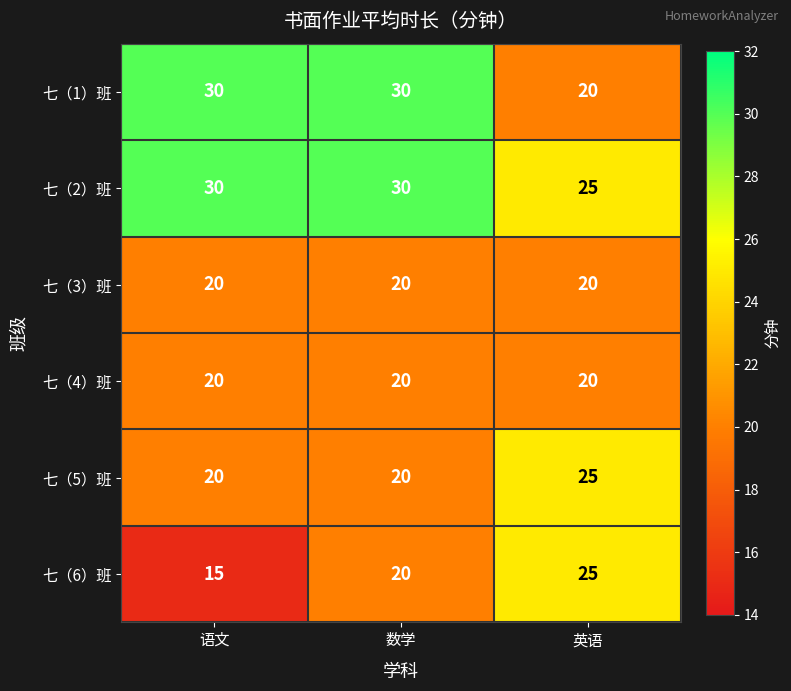

What is the minimum value for 七（2）班?

25